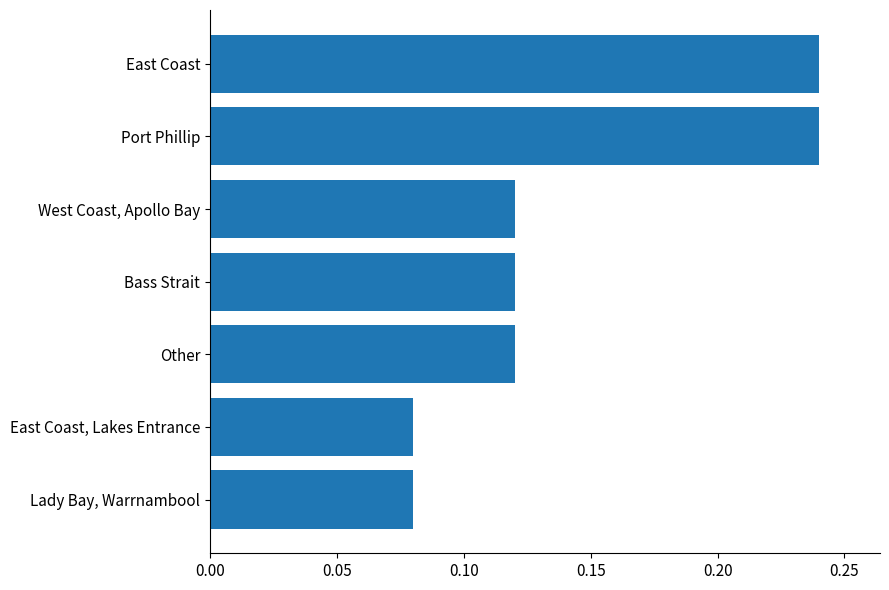

What is the sum of the values at Other and East Coast?

0.4